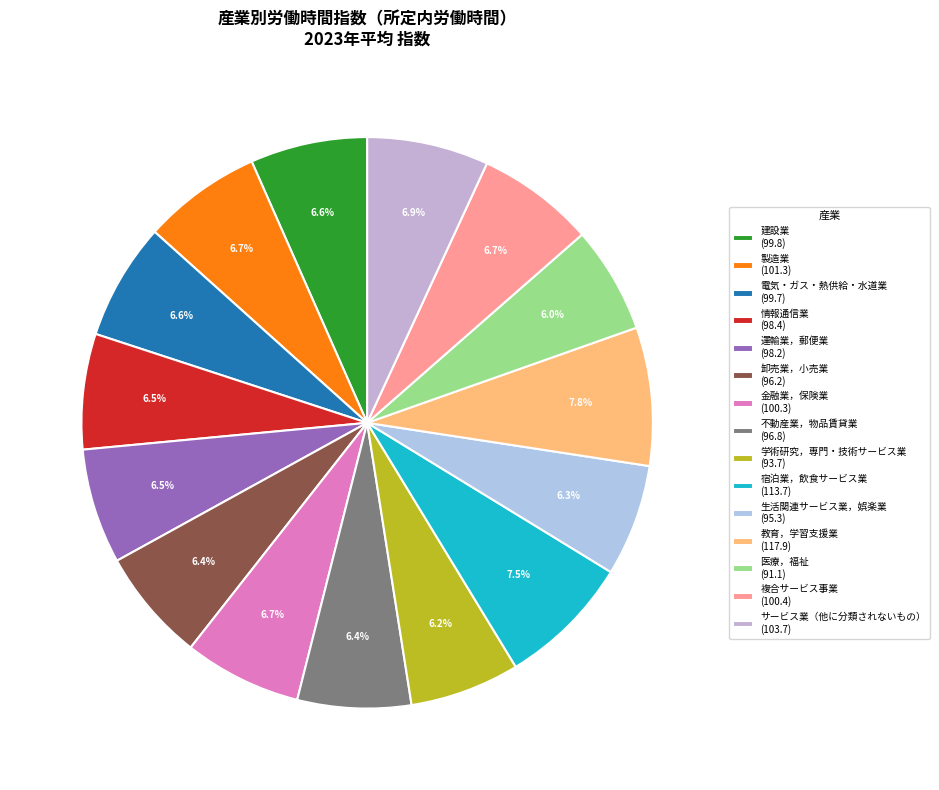

Count the number of slices in the pie.

15